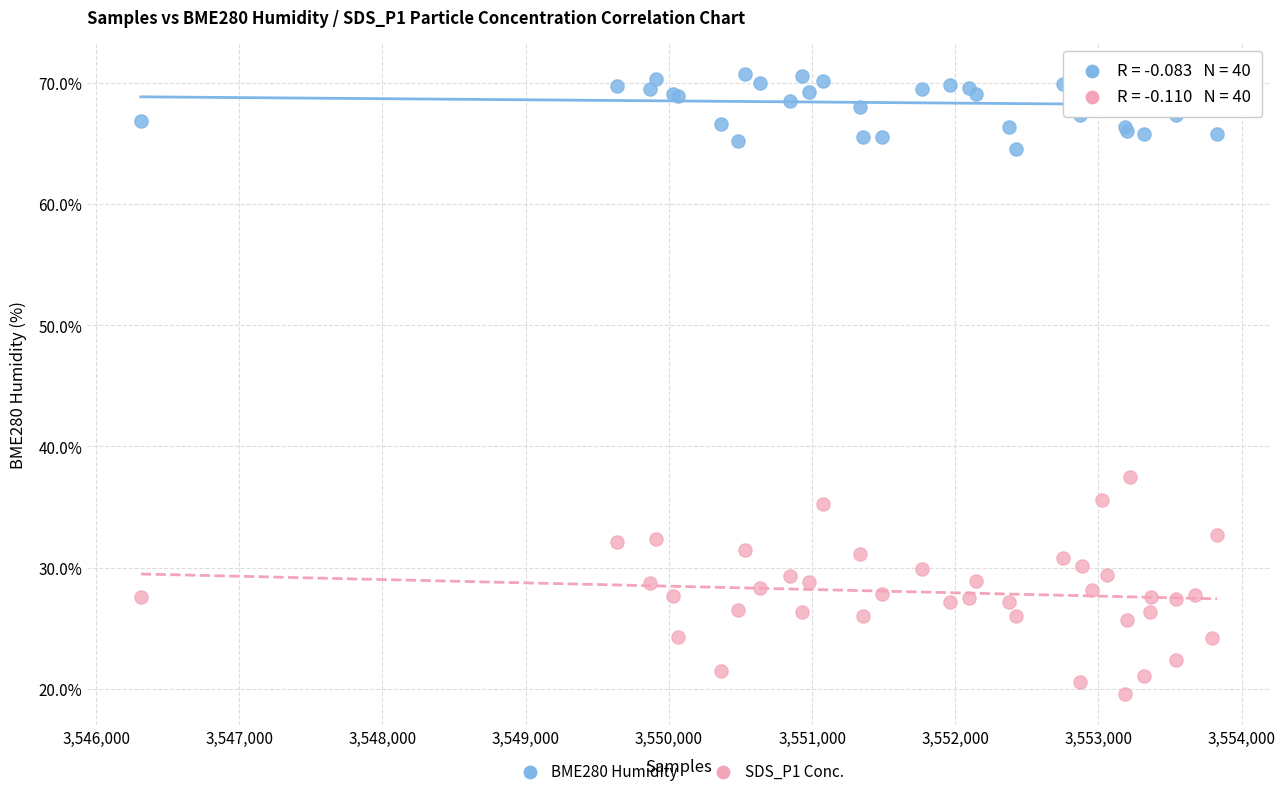

Across all series, what Y value is closest to 45?

37.5